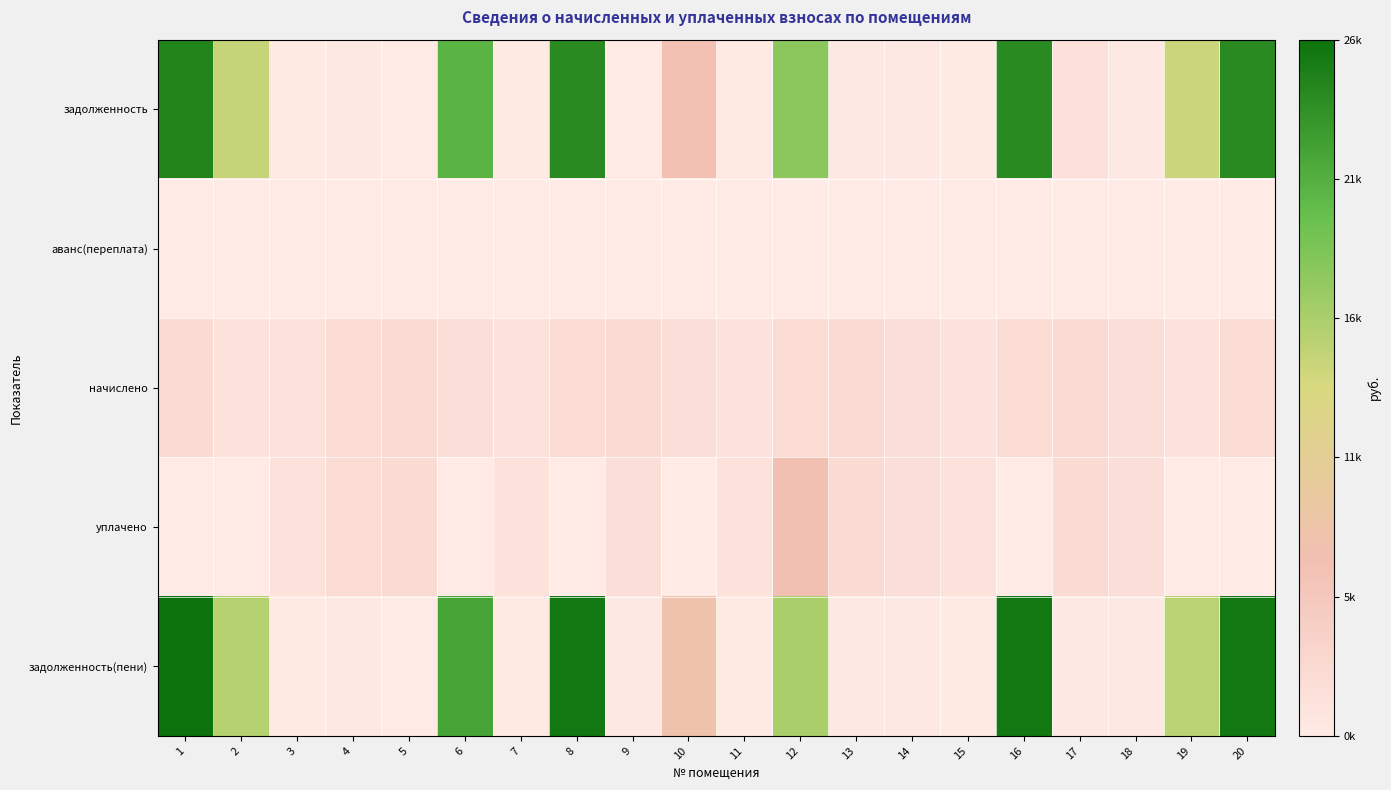

Reading left to right, what are all the values shown in this chart?

задолженность: 1=24671.8	2=14216.8	3=213.7	4=369.7	5=4.5	6=20632.7	7=213.7	8=24157.0	9=0.0	10=6353.0	11=211.2	12=17493.6	13=386.7	14=316.2	15=213.7	16=24157.0	17=1551.7	18=316.2	19=13939.5	20=24157.0
аванс(переплата): 1=0.0	2=0.0	3=0.0	4=0.0	5=0.0	6=0.0	7=0.0	8=0.0	9=0.0	10=0.0	11=0.0	12=0.0	13=0.0	14=0.0	15=0.0	16=0.0	17=0.0	18=0.0	19=0.0	20=0.0
начислено: 1=2269.0	2=1307.5	3=1282.0	4=2218.0	5=2320.0	6=1897.5	7=1282.0	8=2221.6	9=2320.0	10=1897.5	11=1267.4	12=2221.6	13=2320.0	14=1897.5	15=1282.0	16=2221.6	17=2320.0	18=1897.5	19=1282.0	20=2221.6
уплачено: 1=0.0	2=0.0	3=1282.0	4=2218.0	5=2320.0	6=0.0	7=1282.0	8=0.0	9=1933.3	10=0.0	11=1267.4	12=6500.0	13=2319.6	14=1897.5	15=1282.0	16=0.0	17=2320.0	18=1897.5	19=0.0	20=0.0
задолженность(пени): 1=26289.9	2=15149.2	3=213.7	4=369.7	5=4.5	6=21985.9	7=213.7	8=25741.4	9=386.7	10=7438.6	11=211.2	12=15895.9	13=386.7	14=316.2	15=213.7	16=25741.4	17=398.0	18=316.2	19=14853.8	20=25741.4